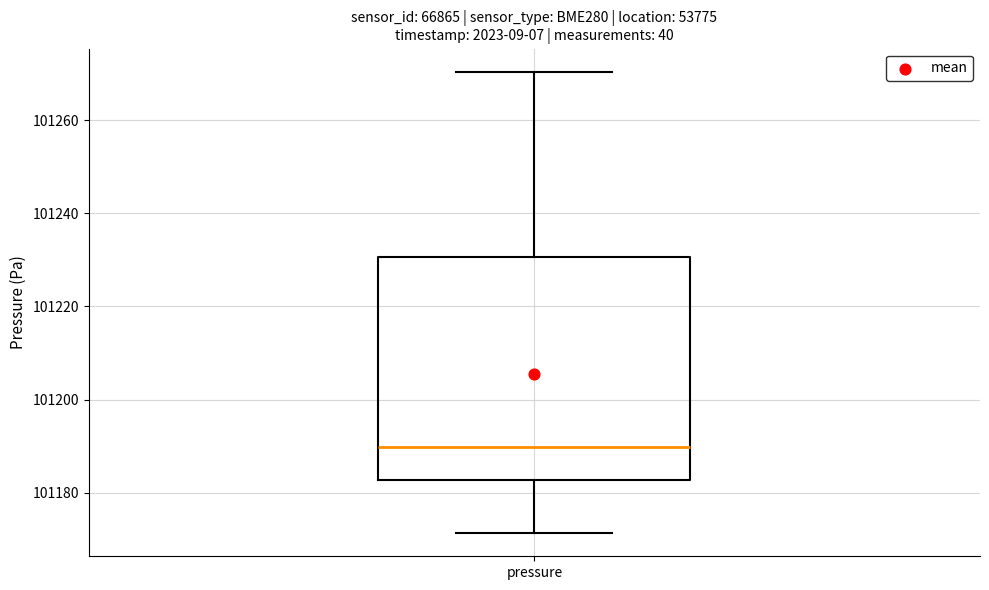

Read this box plot against the y-axis: the position of the median line, the range covered by the box, and the ends of both whiskers. The values are not printed on the chart, so give them approximately, as read against the axis.

median 101190, box 101182 to 101230, whiskers 101172 to 101270